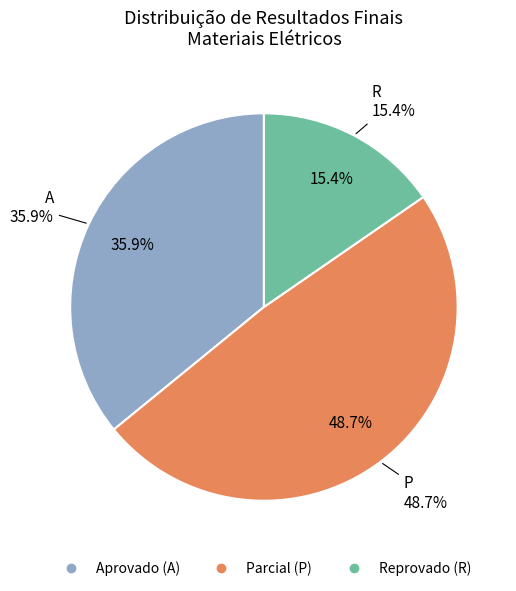

Count the number of slices in the pie.

3